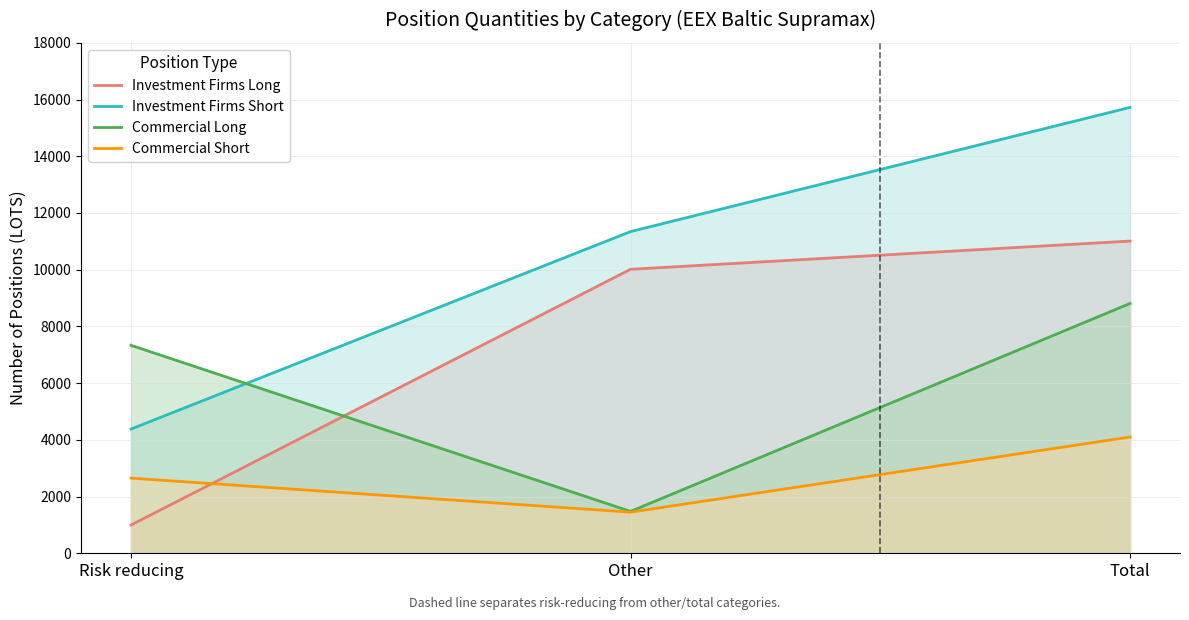

Reading left to right, extract all data points from this chart.

Investment Firms Long: 995.0	10013.9	11008.9
Investment Firms Short: 4380.0	11343.0	15723.0
Commercial Long: 7333.2	1476.0	8809.2
Commercial Short: 2650.0	1450.0	4100.0